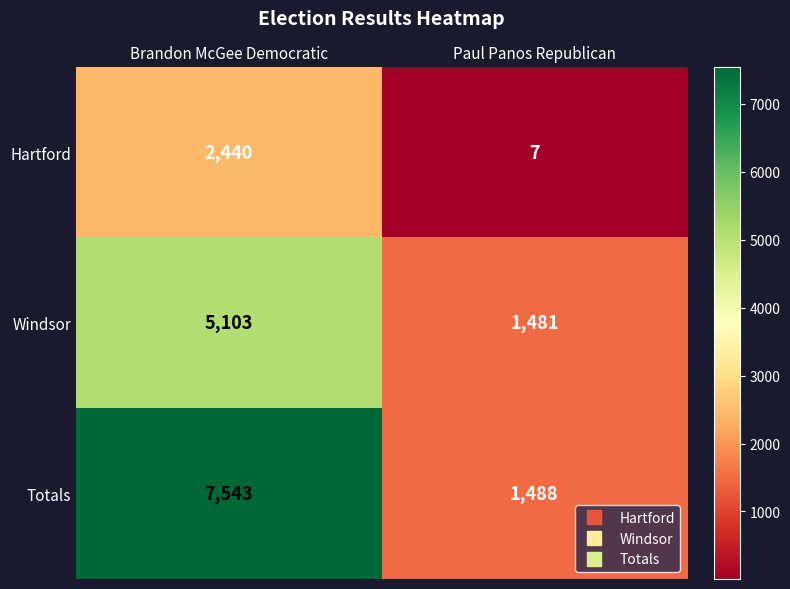

At which category is the sum across all series the highest?

Brandon McGee Democratic